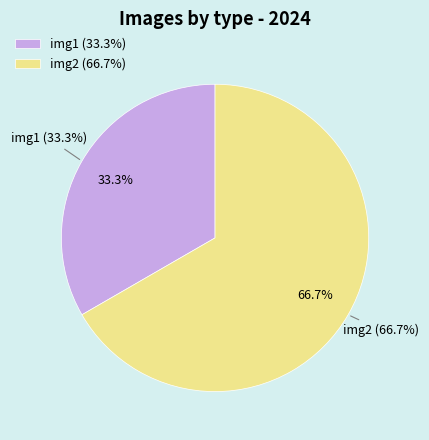

To the nearest percent, what is the difference between the img1 and img2 slice percentages?

33%